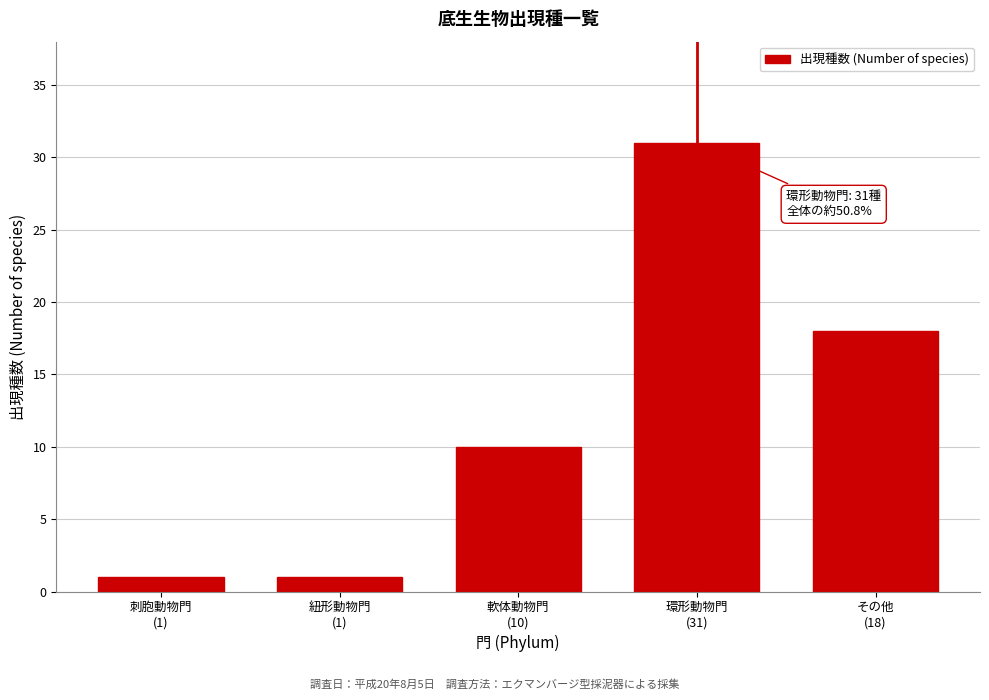

Reading right to left, list all the values displayed in this chart.

18	31	10	1	1